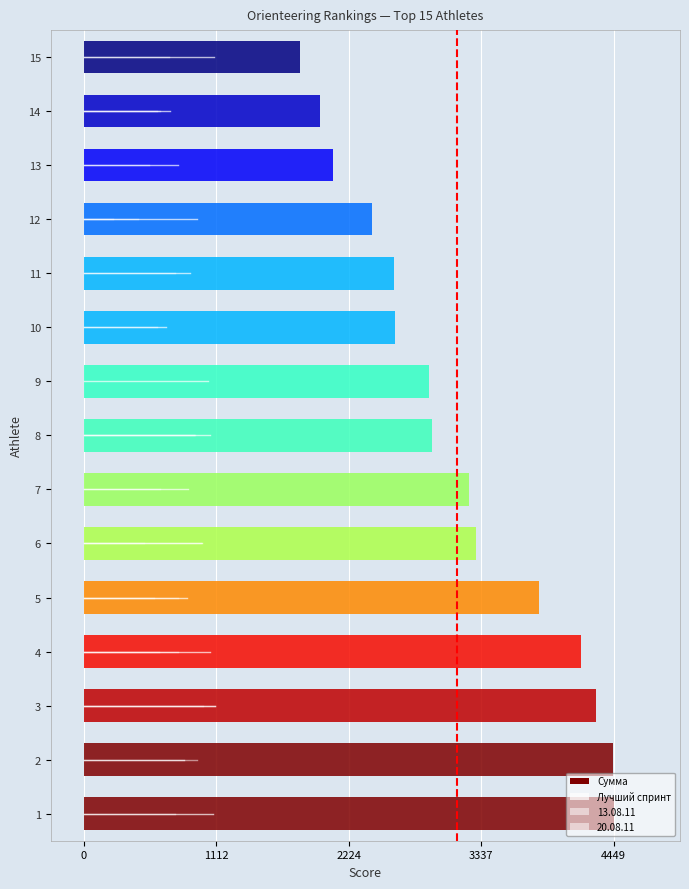

How many data points are less than 1?

1